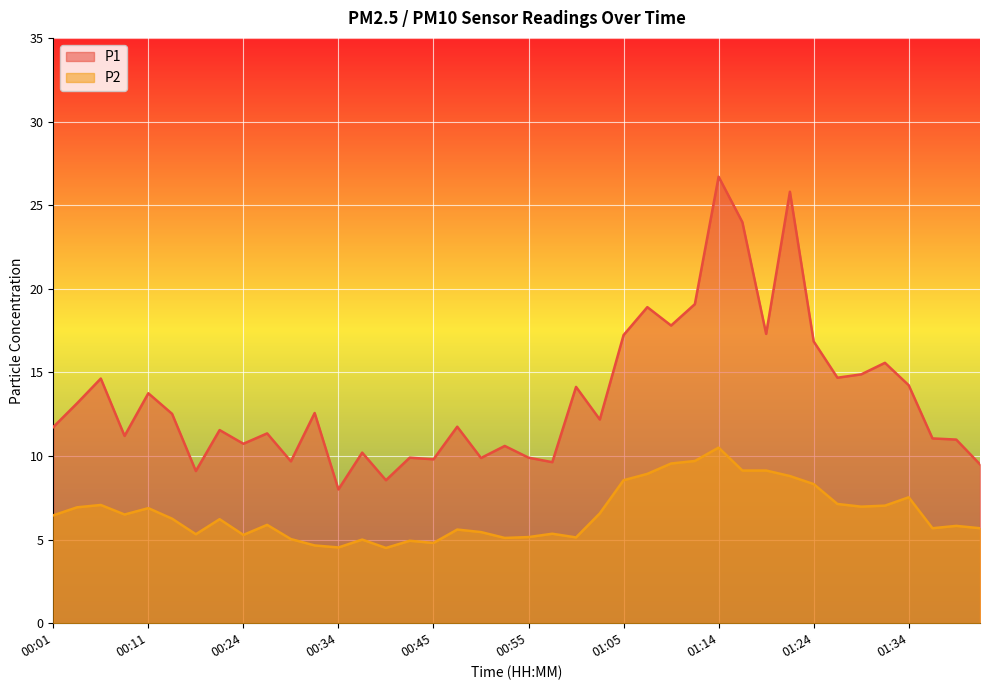

At which category does P2 reach its first local valley?

00:09